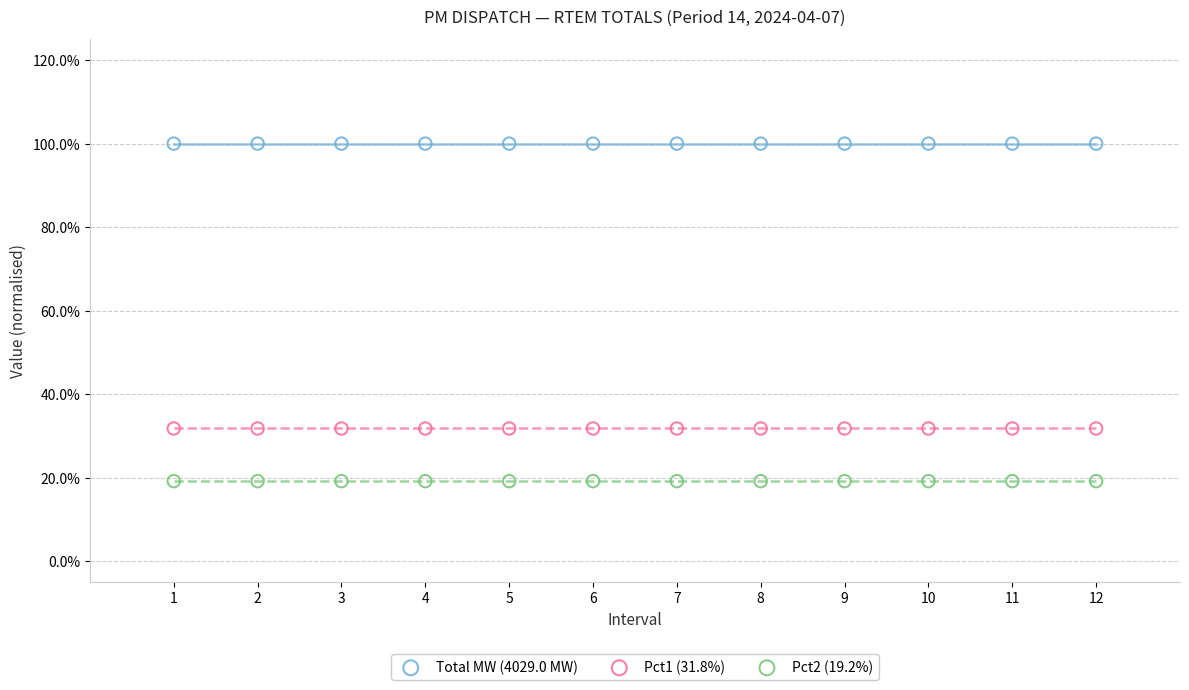

What are all the series names shown in the legend?

Total MW (4029.0 MW), Pct1 (31.8%), Pct2 (19.2%)